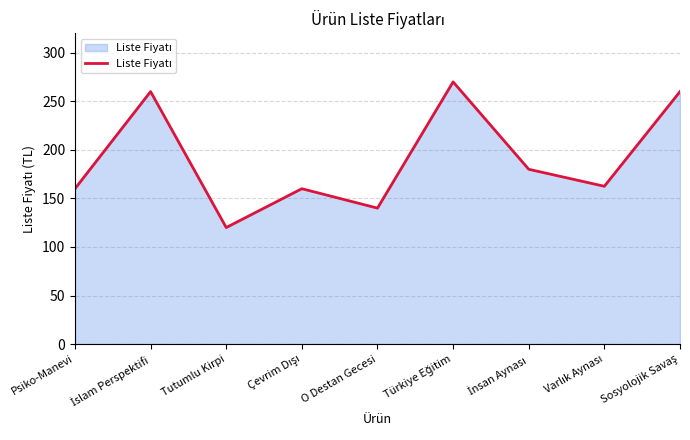

Which category has the lowest value across all series?

Tutumlu Kirpi